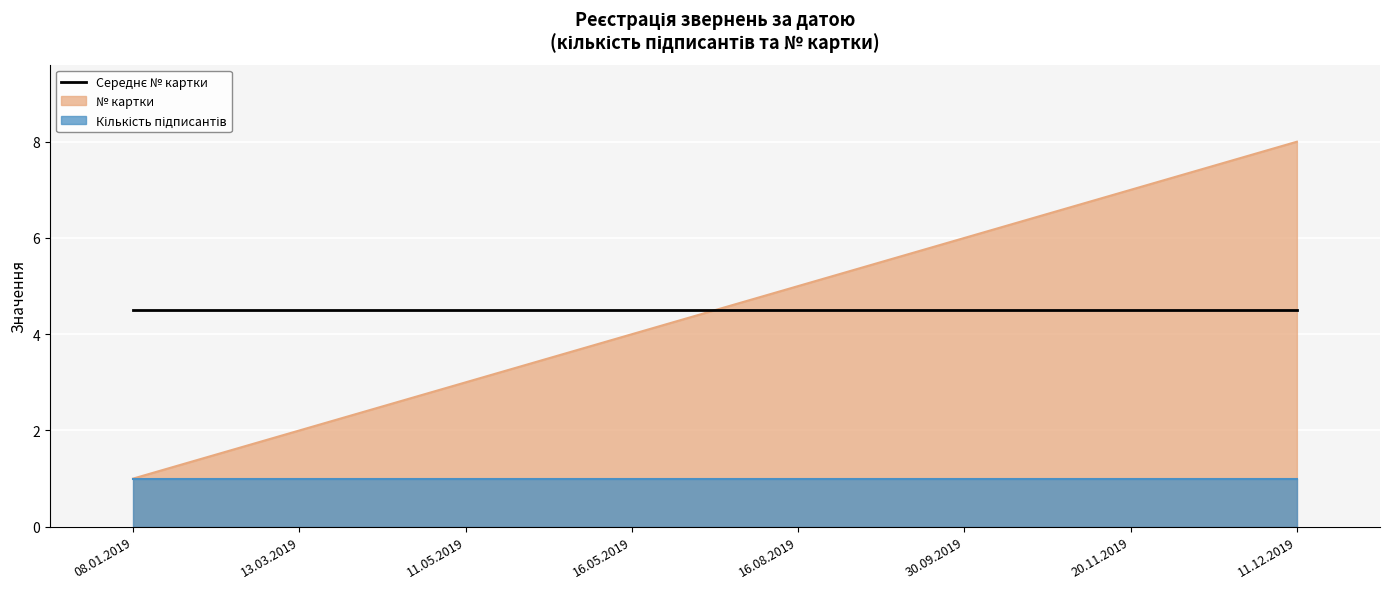

How many data points are above 5?

3